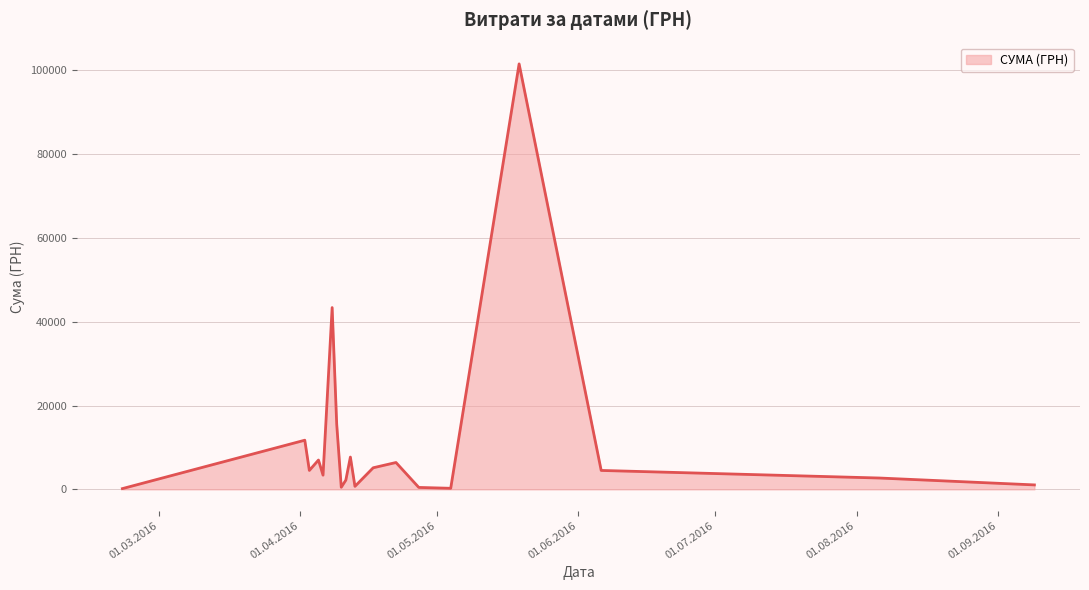

What is the maximum value shown in the chart?

101565.0